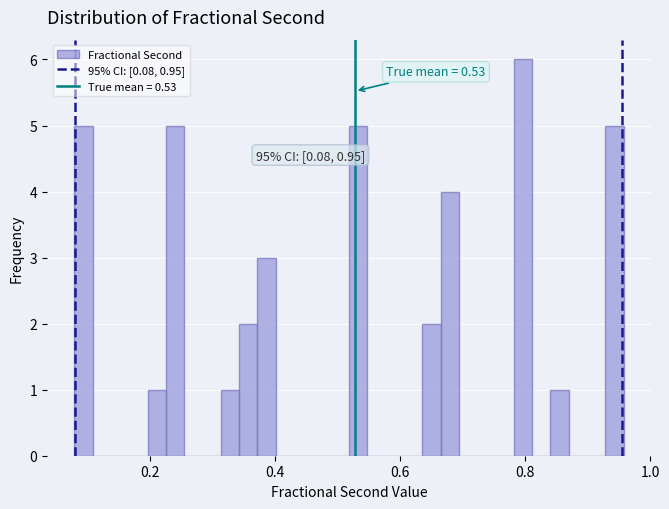

Around what value on the x-axis is the tallest bar? Give the approximate position of its centre, as read against the axis.

0.80